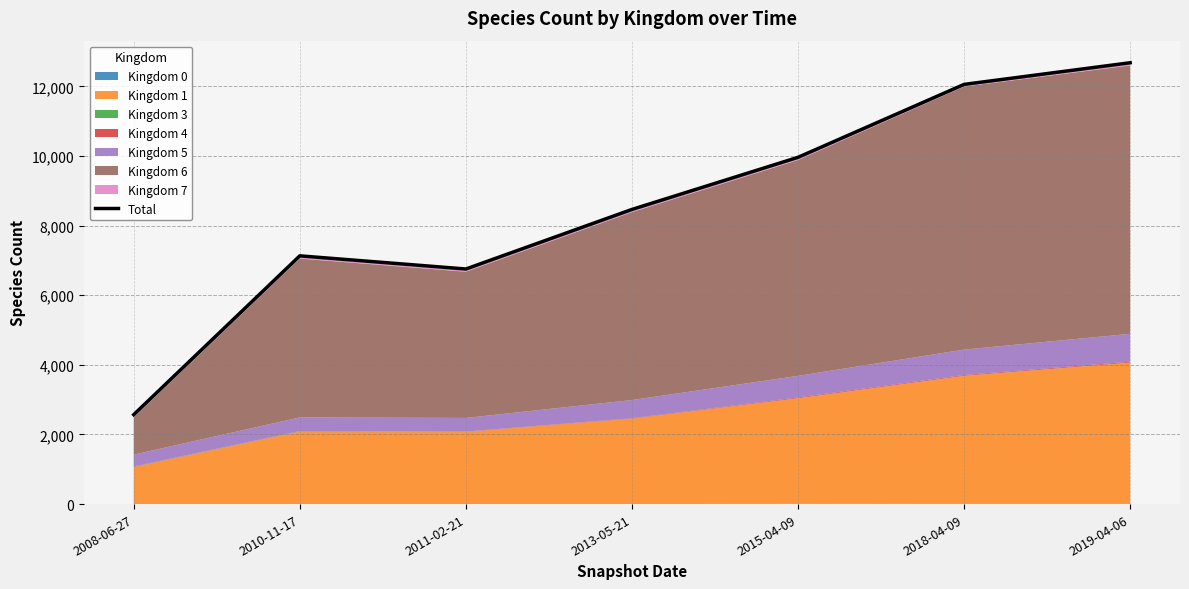

Where is the first local maximum?

2010-11-17